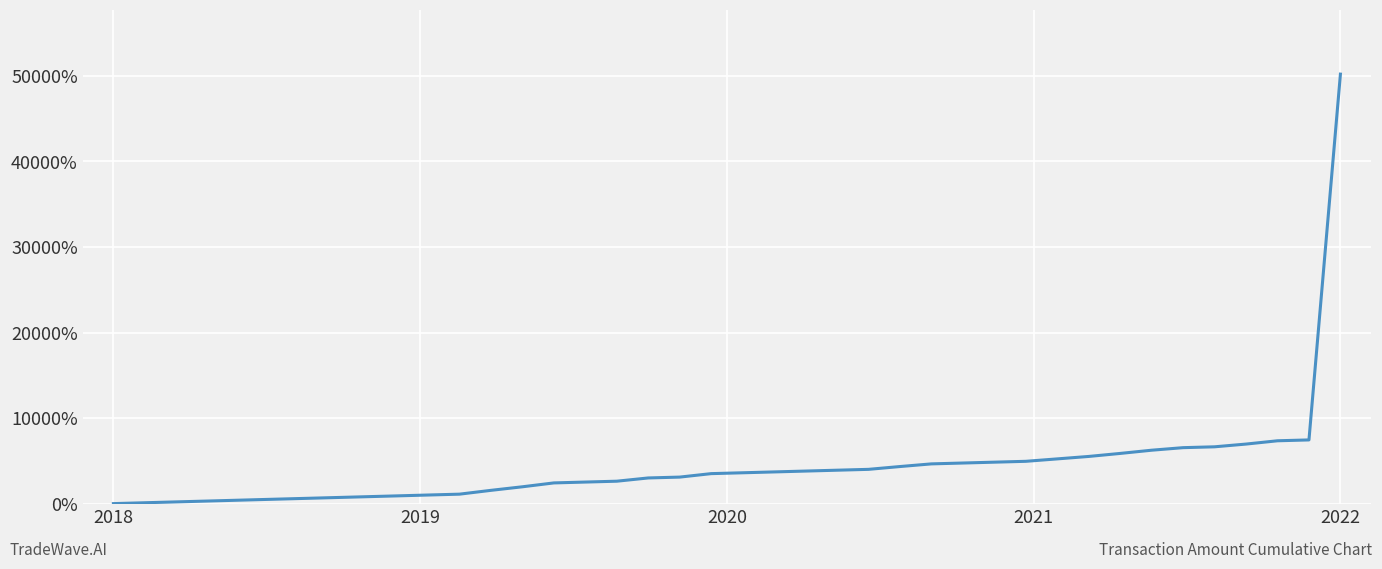

What is the difference between the maximum and minimum values?

50201.8